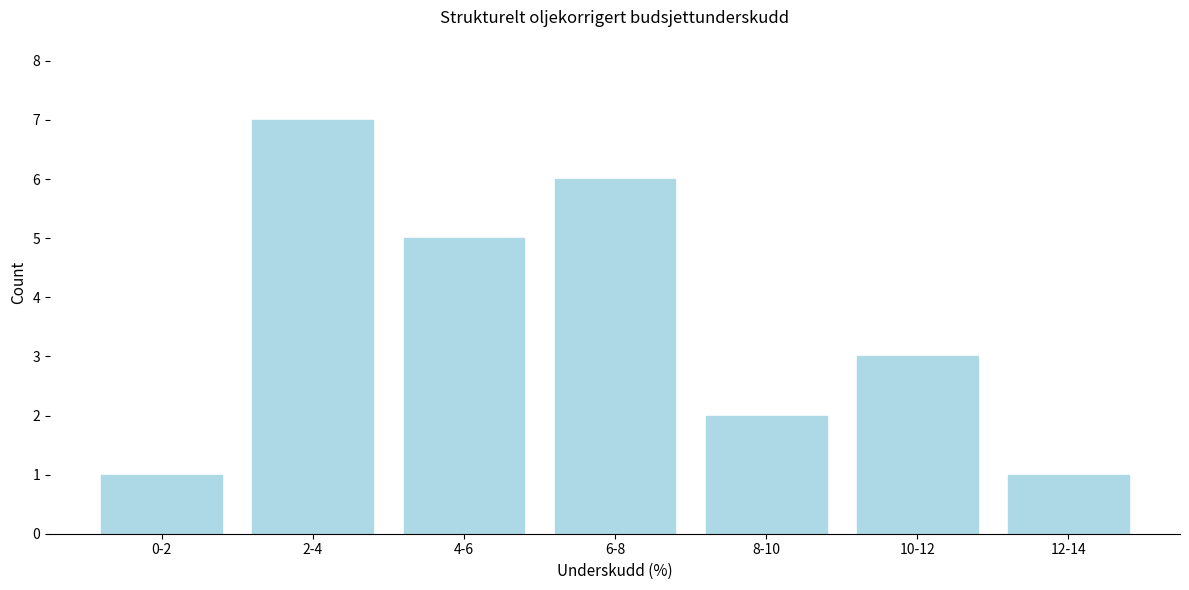

Reading left to right, transcribe all the data shown in this chart.

0-2=1	2-4=7	4-6=5	6-8=6	8-10=2	10-12=3	12-14=1